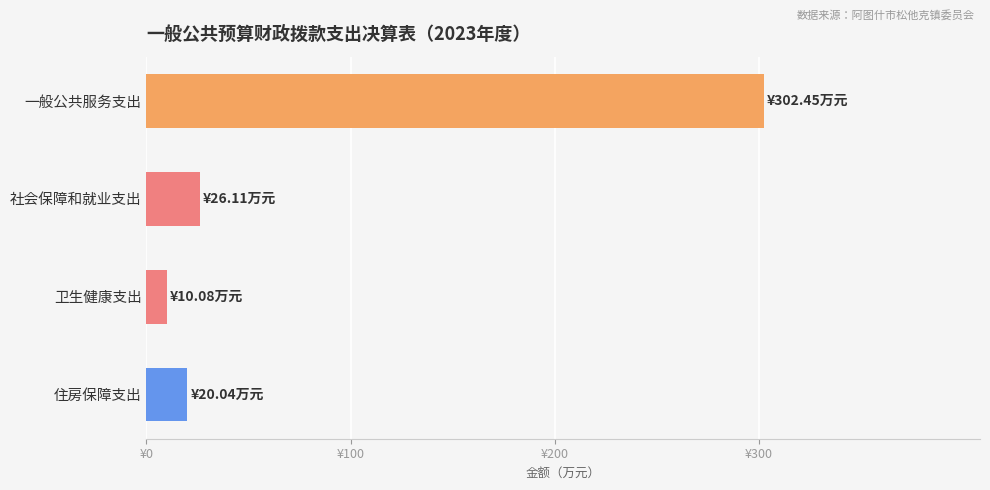

Does the chart contain any negative values?

No